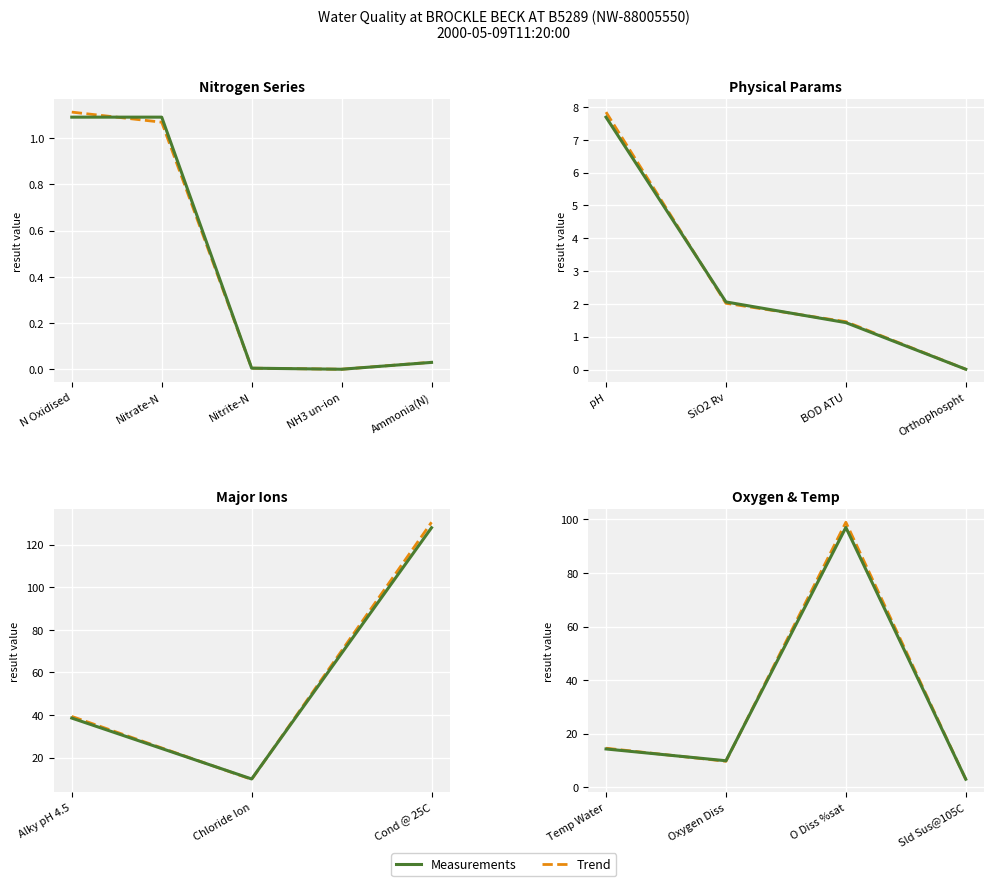

List the series in order of their peak value, highest first.

Trend, Measurements